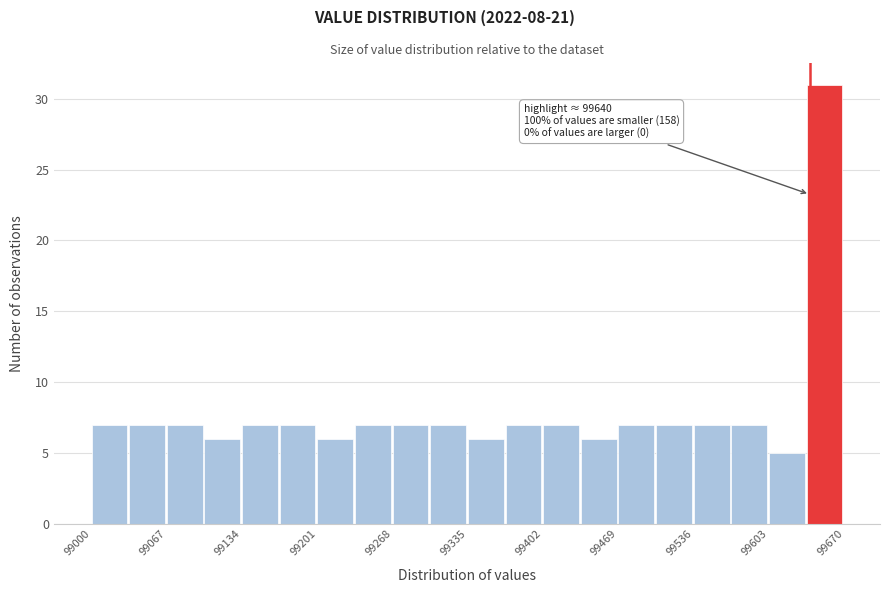

Read against the x-axis, roughly where is the centre of the tallest bar?

99650